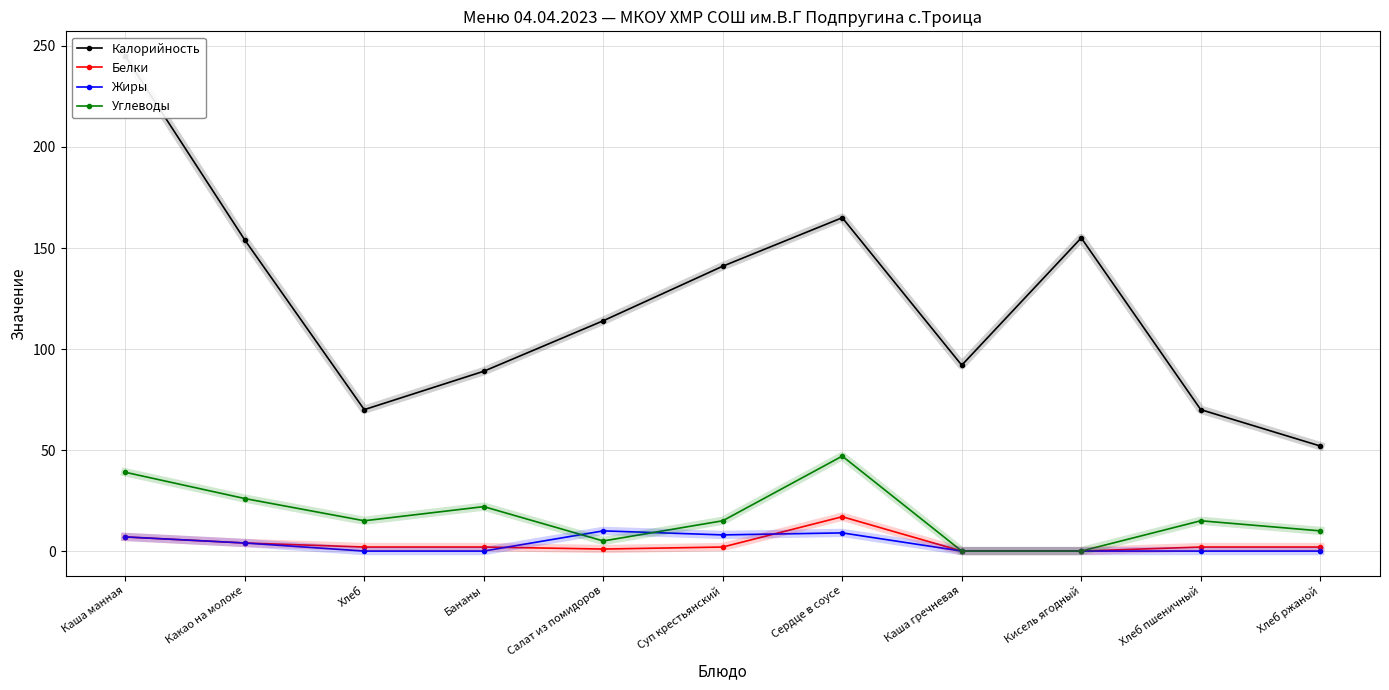

Which category has the highest value across all series?

Каша манная